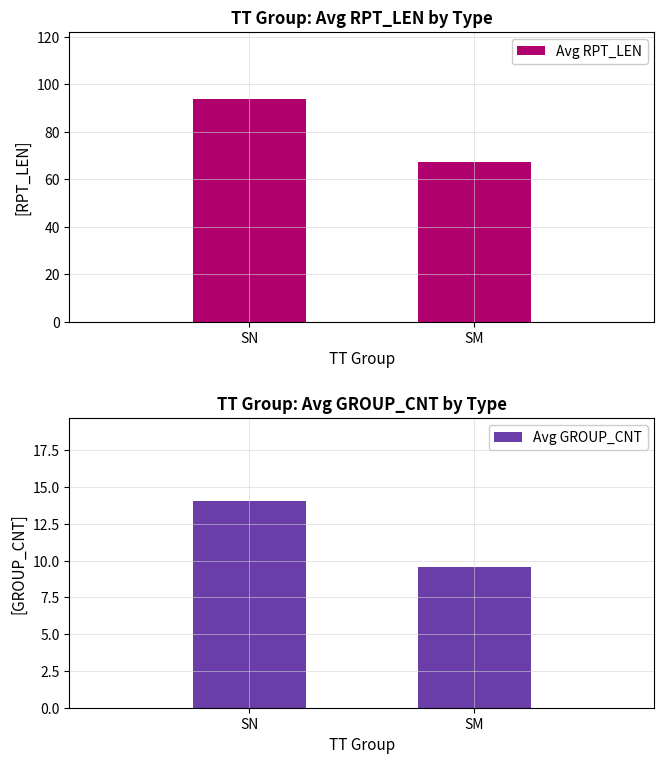

What is the value of the Avg RPT_LEN bar at the 1st from the left?

93.9